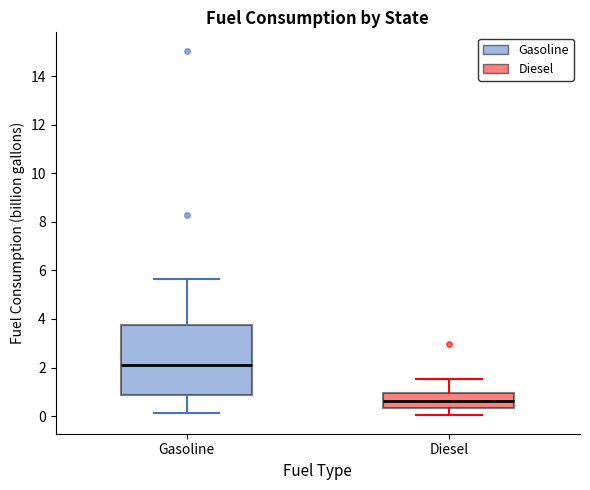

Which box has the lowest median line?

Diesel